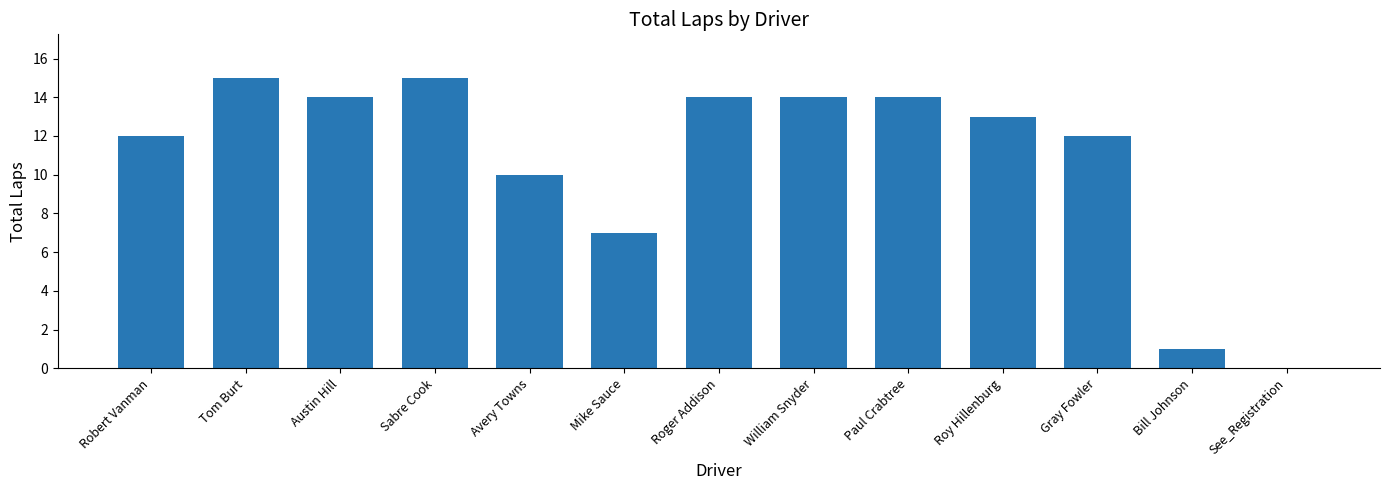

Read the value at Tom Burt.

15